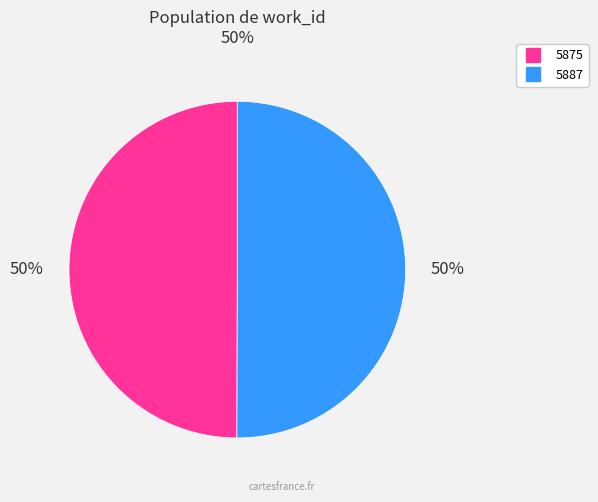

How many slices are in this pie chart?

2